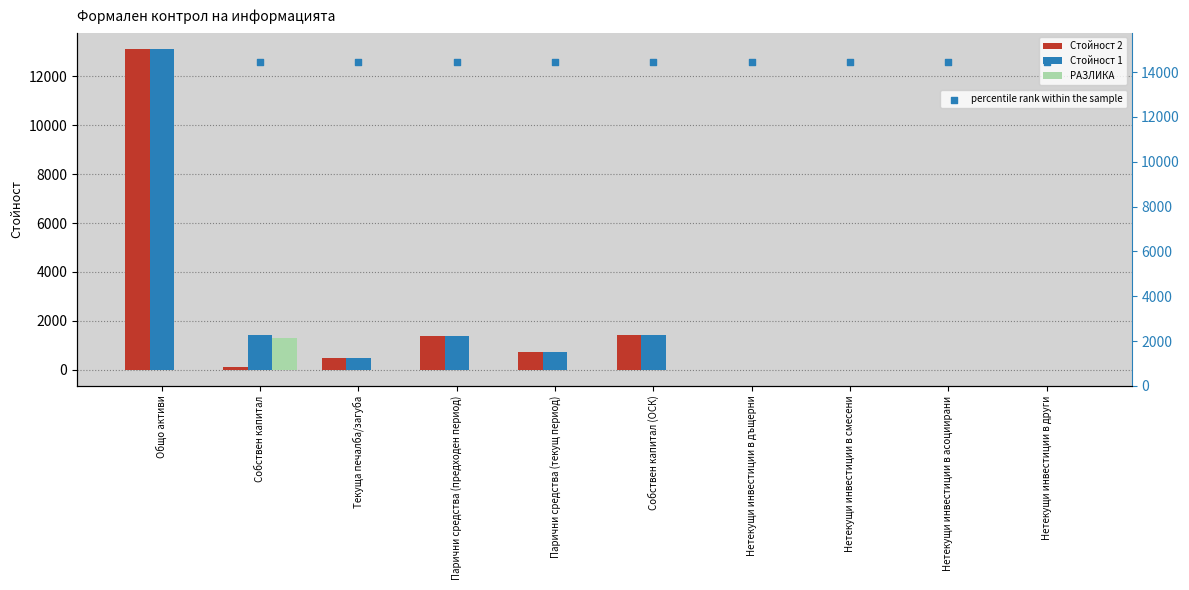

Which series has the largest total across all categories?

percentile rank within the sample